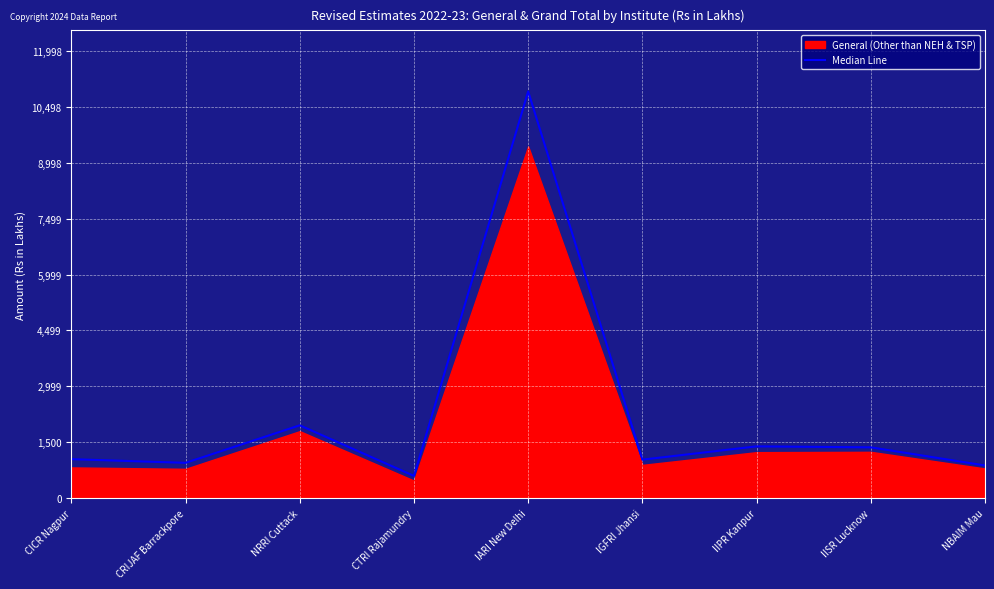

Rank the categories by value from highest to lowest.

IARI New Delhi, NRRI Cuttack, IIPR Kanpur, IISR Lucknow, CICR Nagpur, IGFRI Jhansi, CRIJAF Barrackpore, NBAIM Mau, CTRI Rajamundry